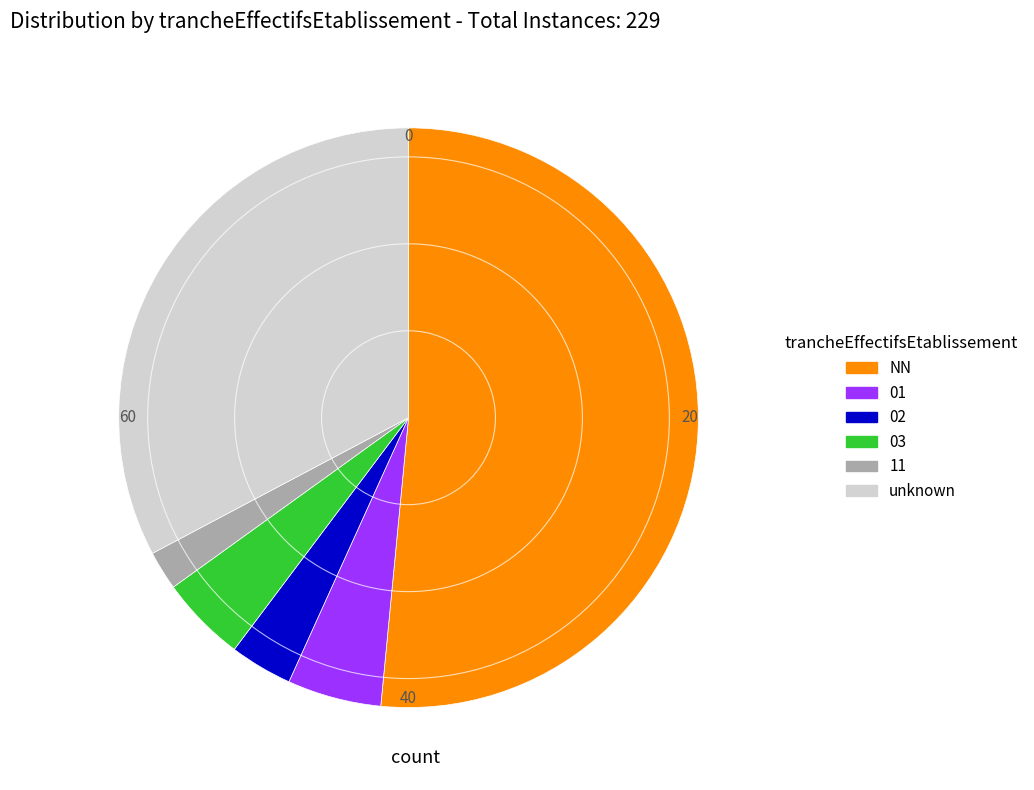

Which has a higher value, 01 or NN?

NN